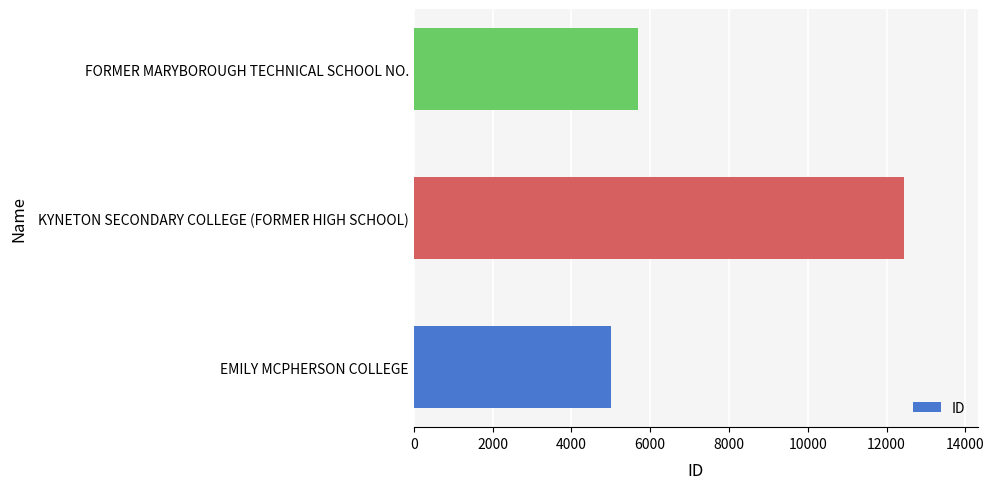

Reading top to bottom, extract all data points from this chart.

FORMER MARYBOROUGH TECHNICAL SCHOOL NO.=5693	KYNETON SECONDARY COLLEGE (FORMER HIGH SCHOOL)=12446	EMILY MCPHERSON COLLEGE=5001